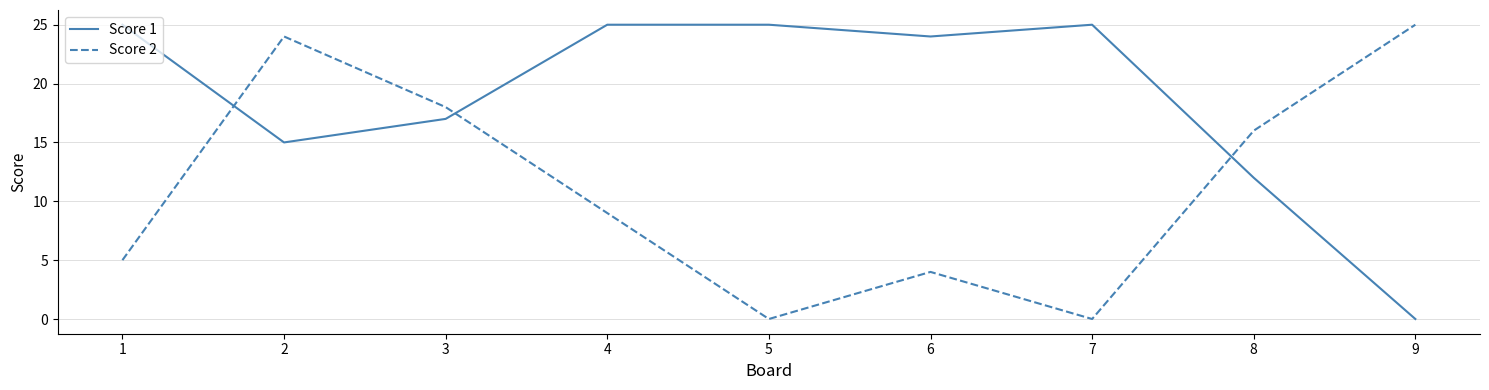

At which label does Score 1 first exceed 24?

1